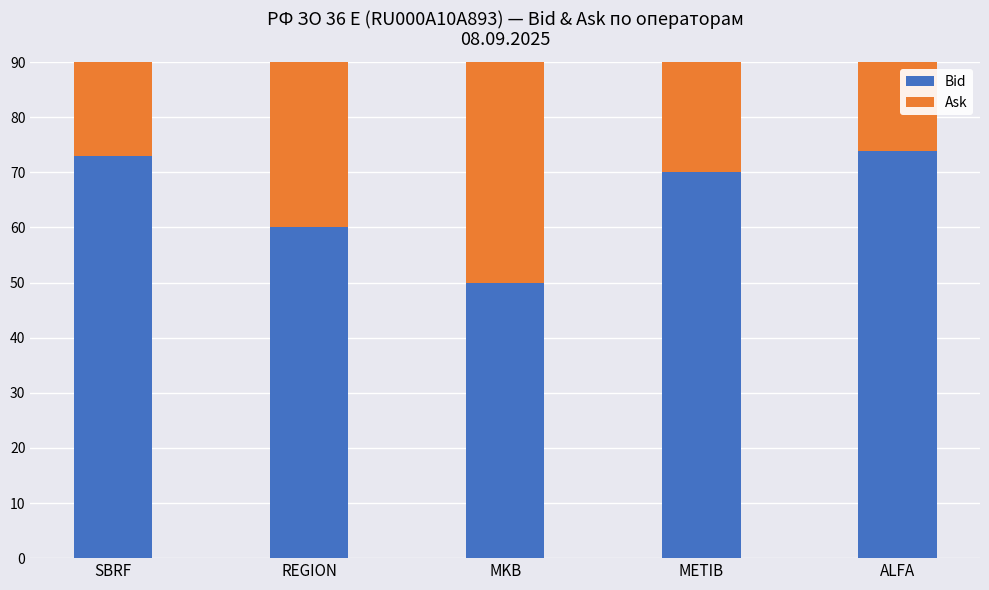

What is the label of the 4th bar from the left?

METIB